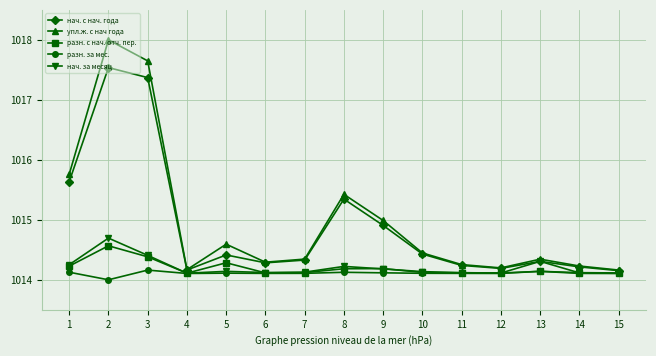

What is the approximate value of разн. за мес. at 13?

1014.1